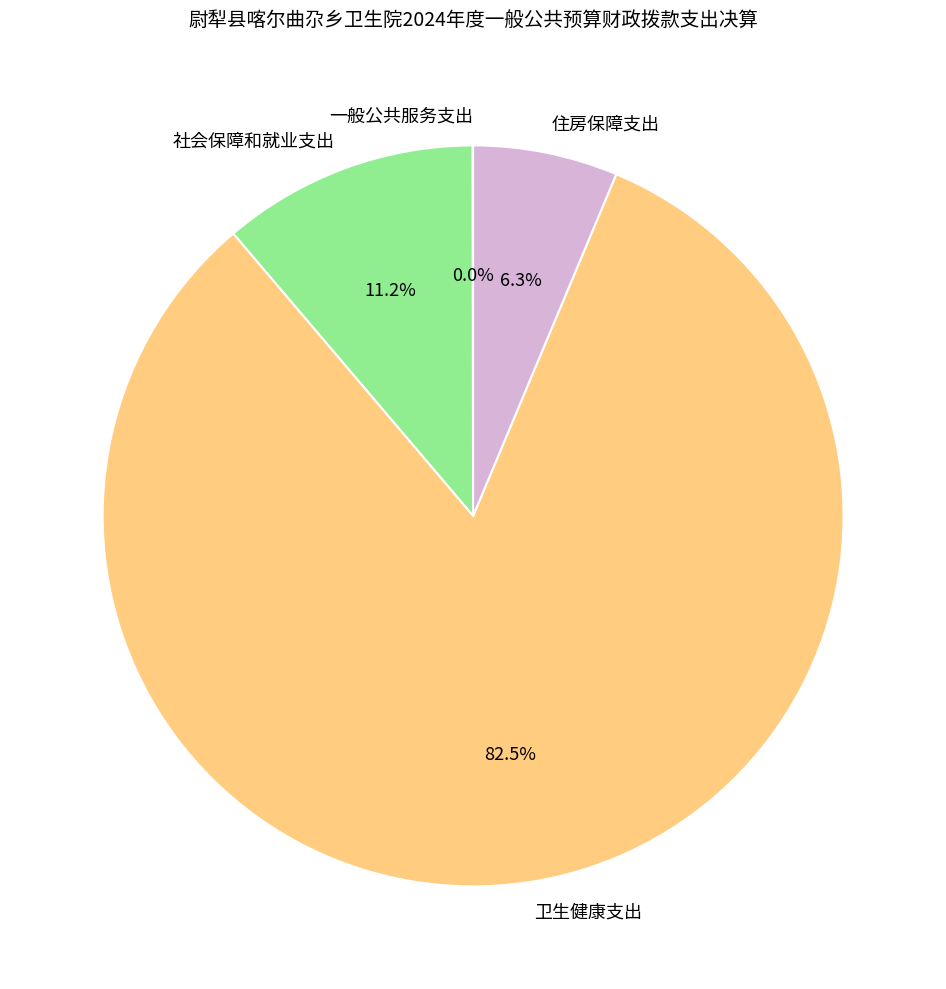

Is there any slice that represents more than half of the pie?

Yes